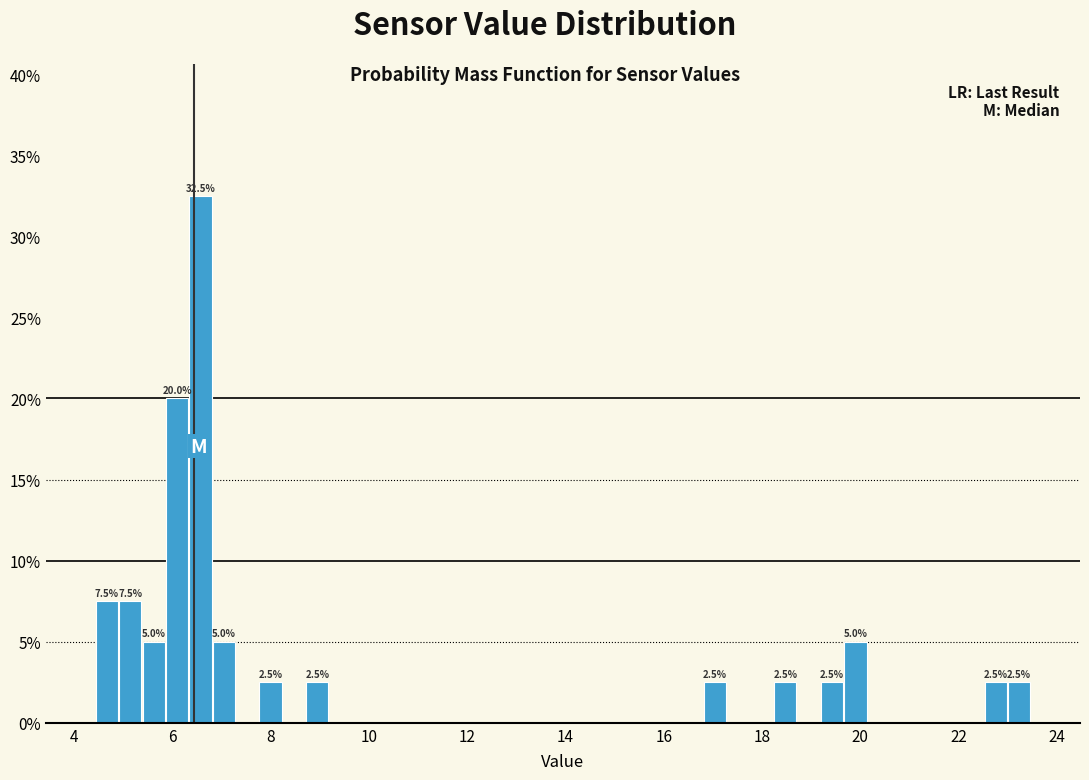

Around what value on the x-axis is the tallest bar? Give the approximate position of its centre, as read against the axis.

6.6